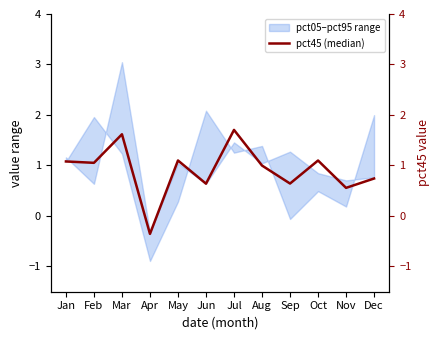

What is the difference between the values at Sep and Aug?

0.4